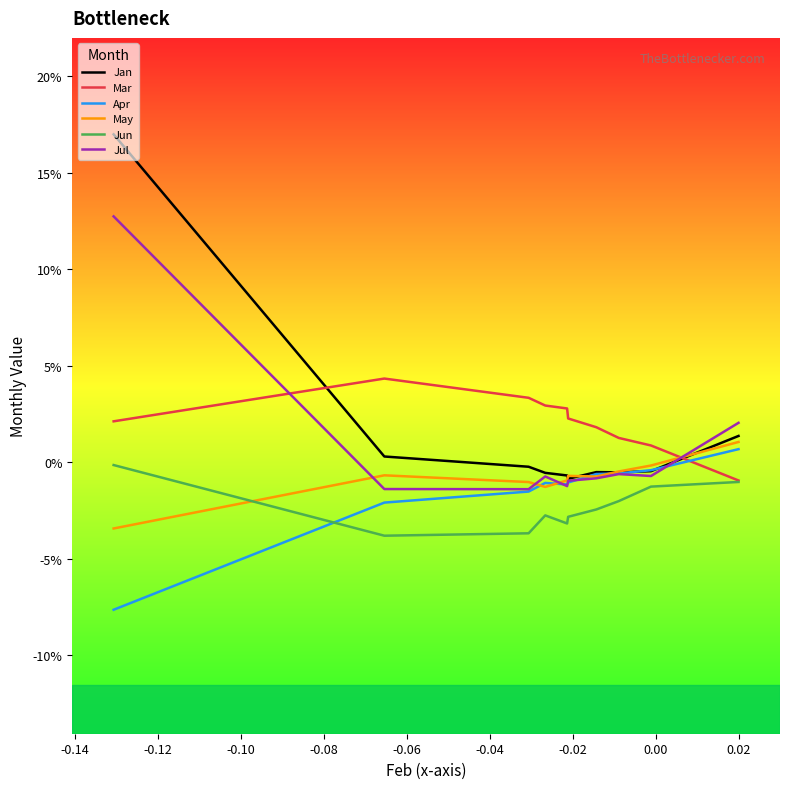

What are all the series names shown in the legend?

Jan, Mar, Apr, May, Jun, Jul